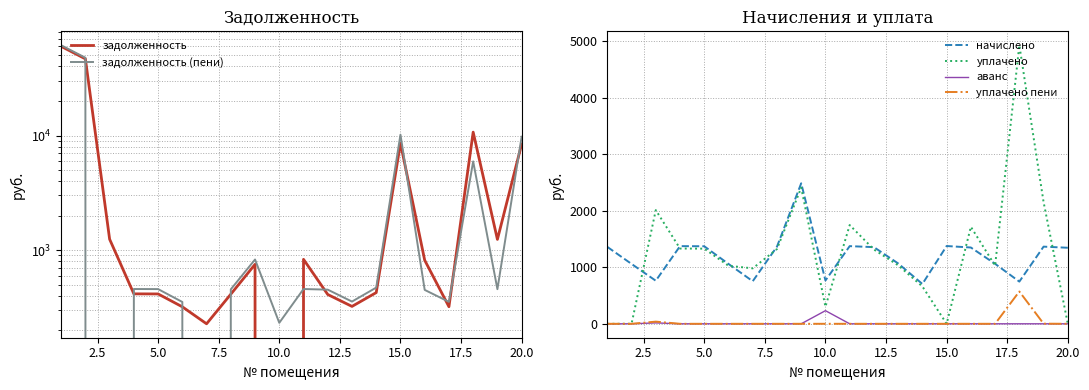

Which series has the largest range (max minus min)?

задолженность (пени)